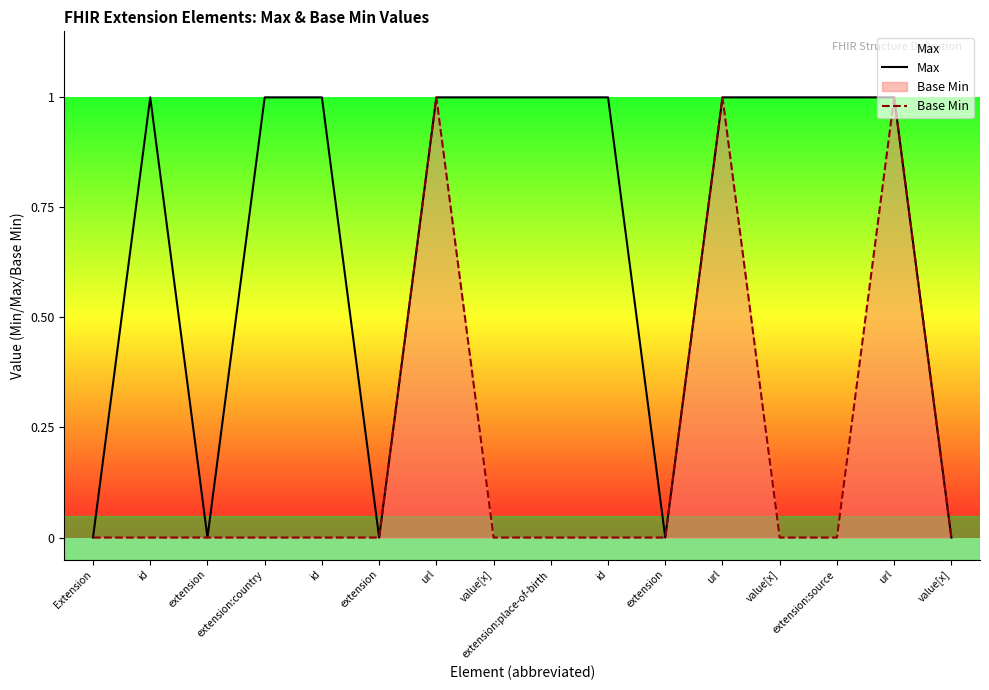

What is the sum of the Max values at id and extension?

1